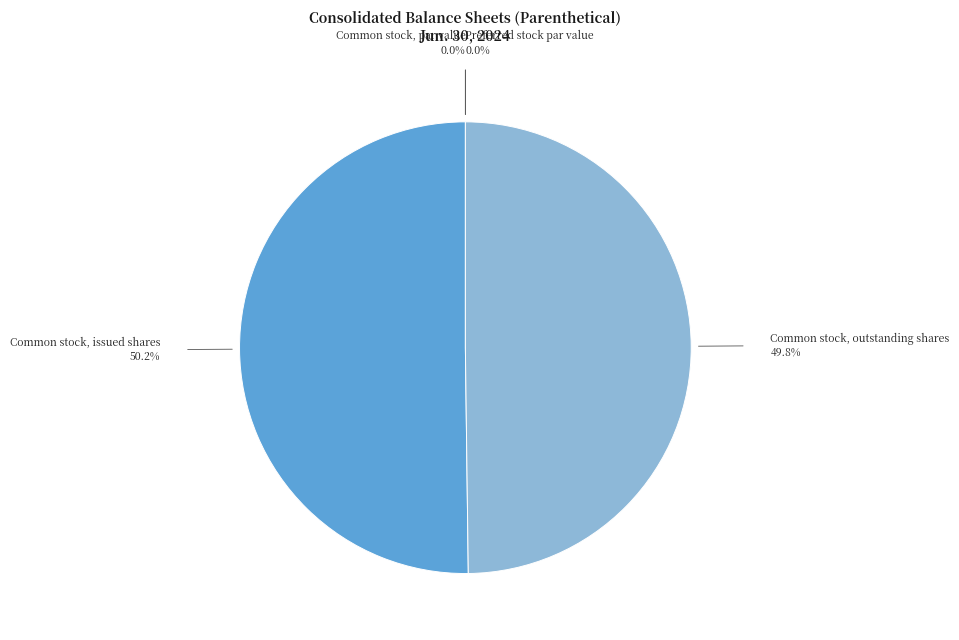

Approximately how many times larger is the value at Common stock, outstanding shares compared to Common stock, issued shares?

1.0